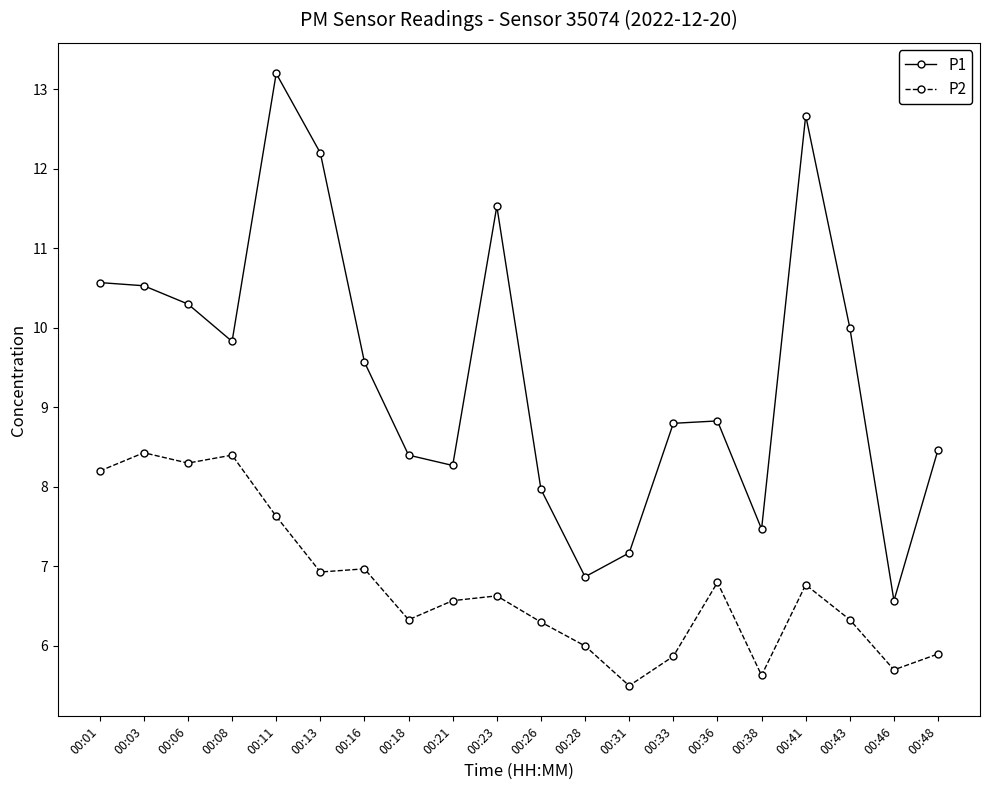

At which category is the sum across all series the highest?

00:11